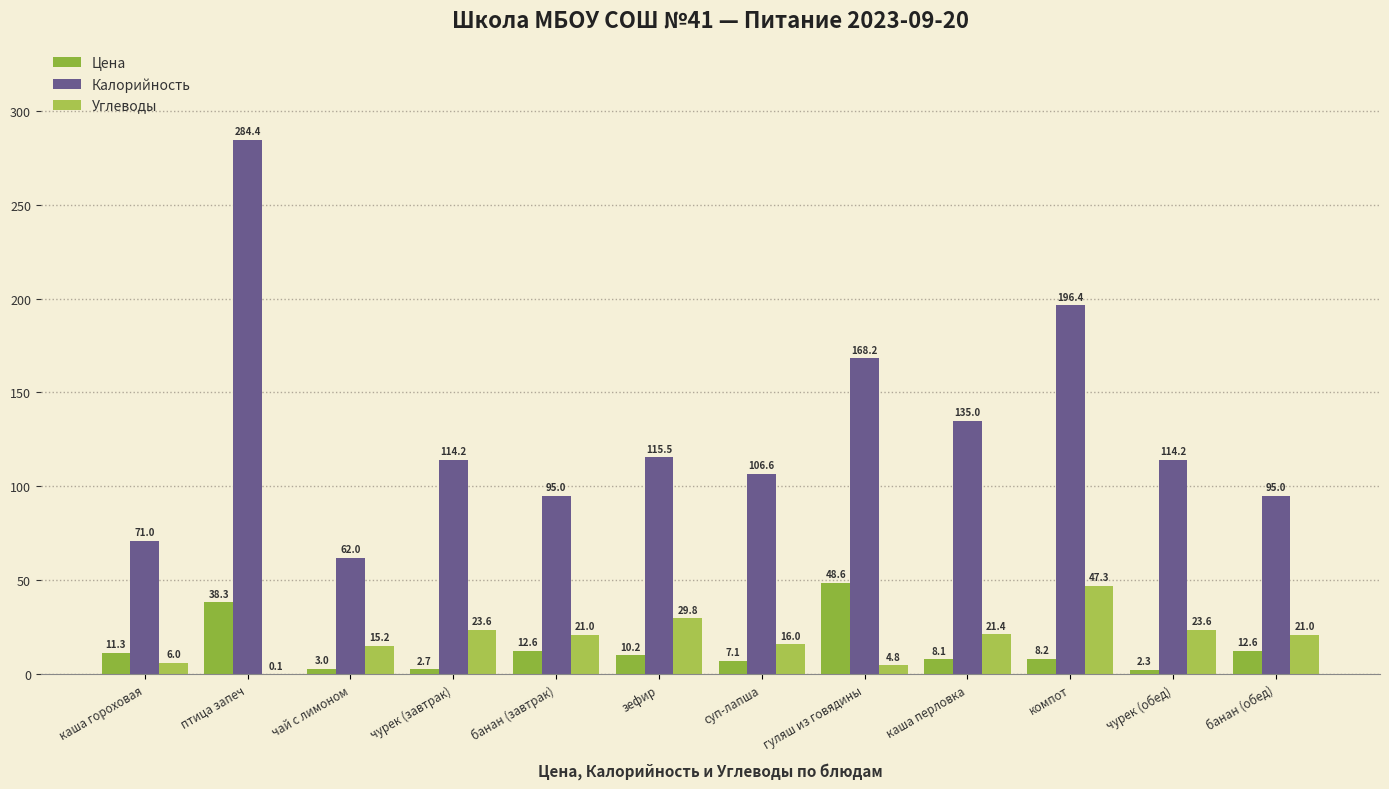

Reading left to right, extract all data points from this chart.

Цена: каша гороховая=11.3	птица запеч=38.3	чай с лимоном=3.0	чурек (завтрак)=2.7	банан (завтрак)=12.6	зефир=10.2	суп-лапша=7.1	гуляш из говядины=48.6	каша перловка=8.1	компот=8.2	чурек (обед)=2.3	банан (обед)=12.6
Калорийность: каша гороховая=71.0	птица запеч=284.4	чай с лимоном=62.0	чурек (завтрак)=114.2	банан (завтрак)=95.0	зефир=115.5	суп-лапша=106.6	гуляш из говядины=168.2	каша перловка=135.0	компот=196.4	чурек (обед)=114.2	банан (обед)=95.0
Углеводы: каша гороховая=6.0	птица запеч=0.1	чай с лимоном=15.2	чурек (завтрак)=23.6	банан (завтрак)=21.0	зефир=29.8	суп-лапша=16.0	гуляш из говядины=4.8	каша перловка=21.4	компот=47.3	чурек (обед)=23.6	банан (обед)=21.0